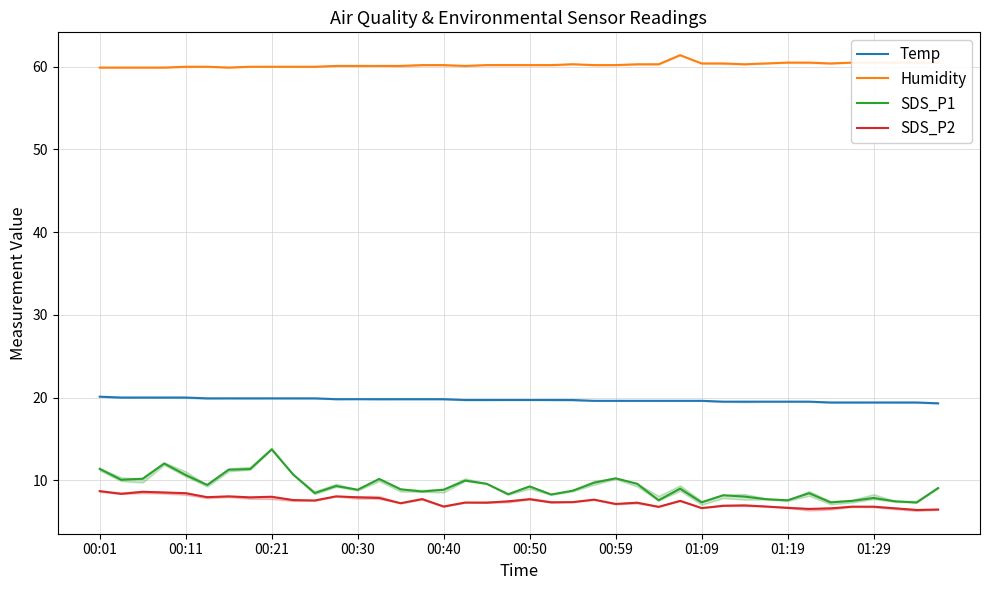

The SDS_P1 series shows 3.0 at 00:30. True or false?

False